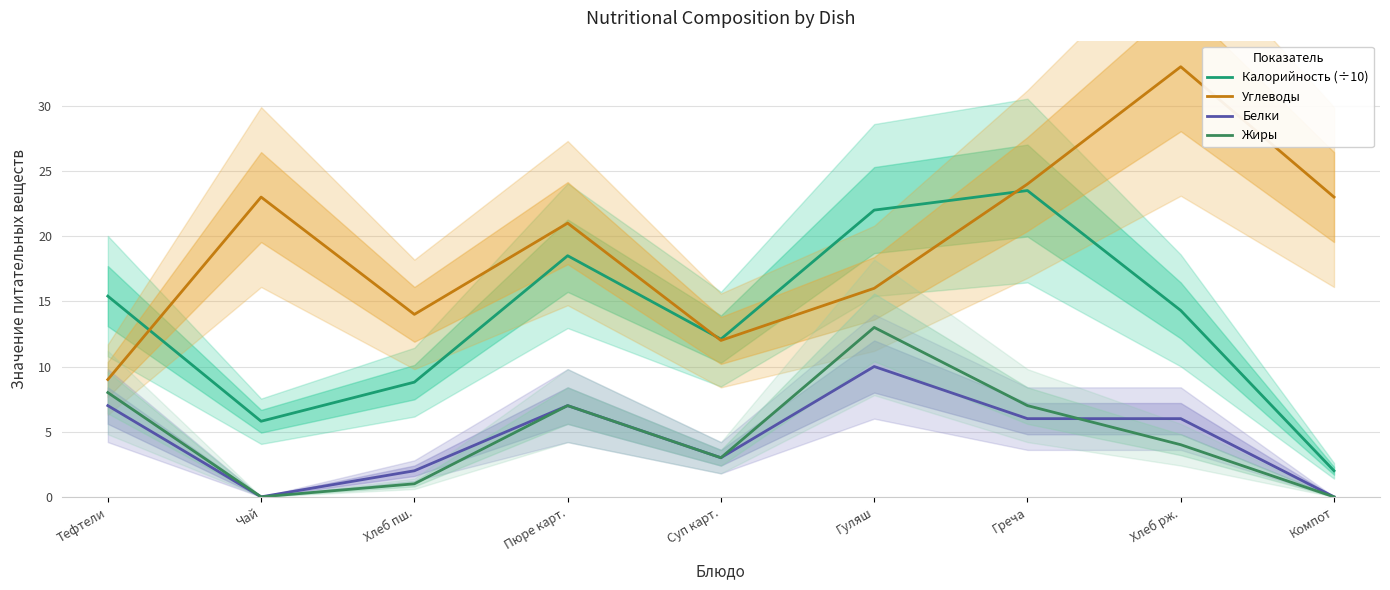

True or false: Белки and Калорийность (÷10) intersect in this chart.

False